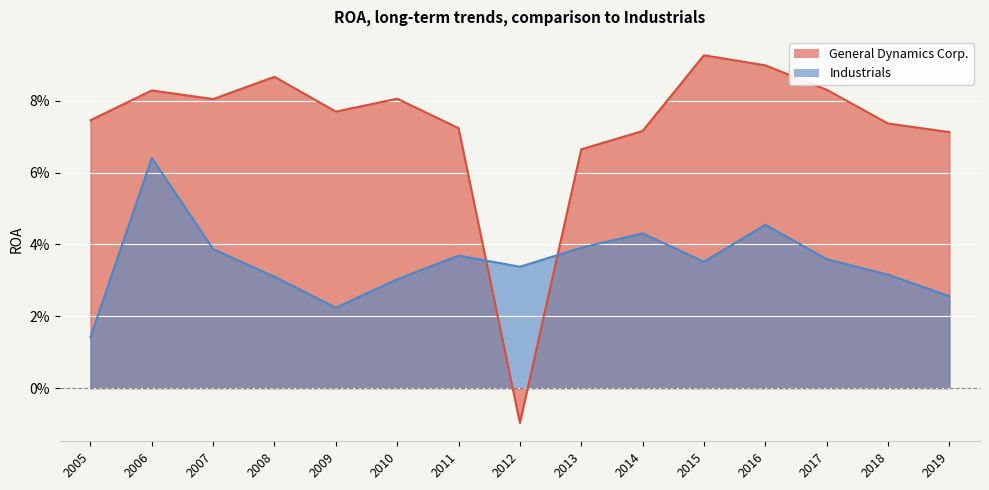

What is the greatest value displayed?

0.1